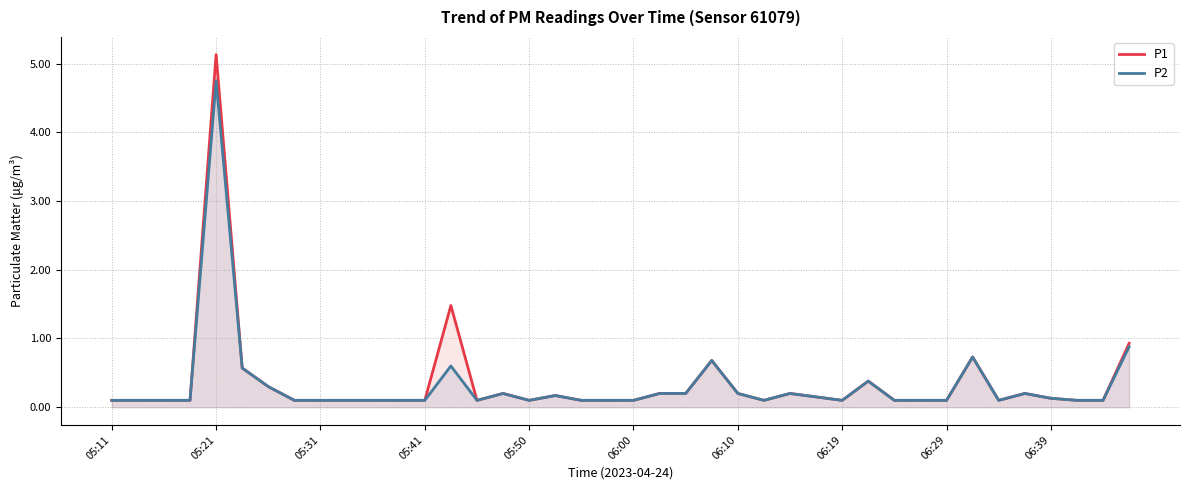

True or false: P2 and P1 cross at least once.

False